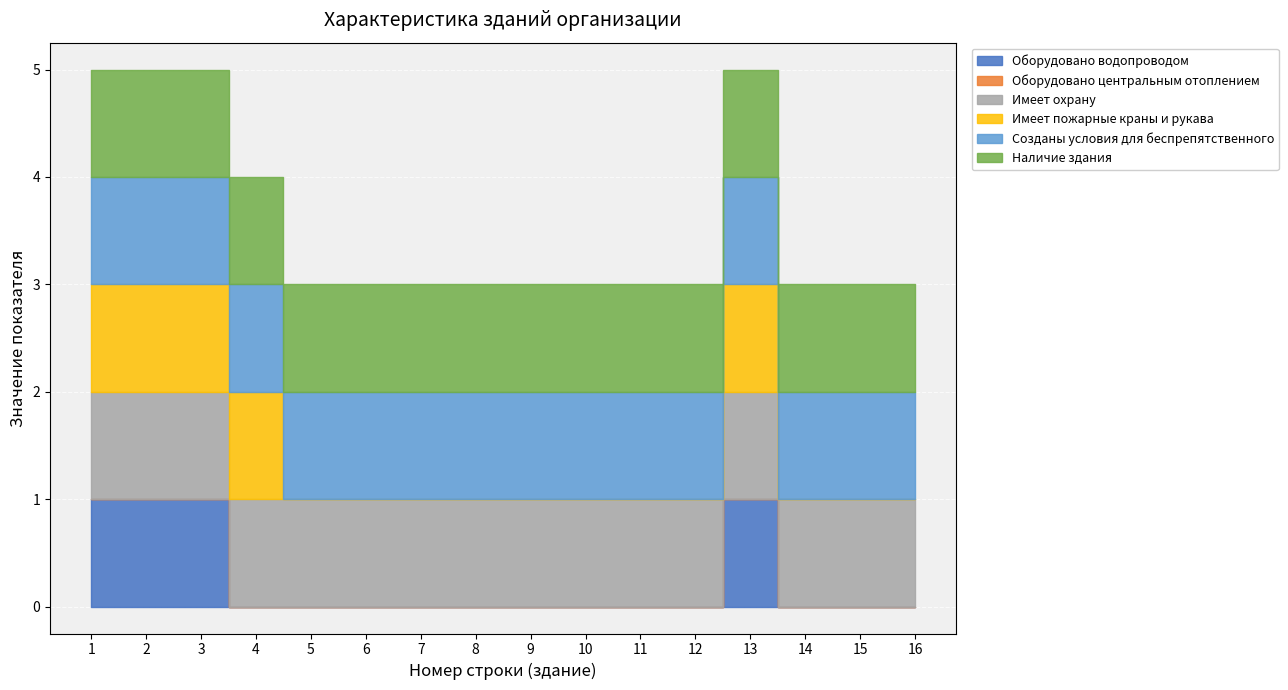

How many lines are shown in the chart?

6